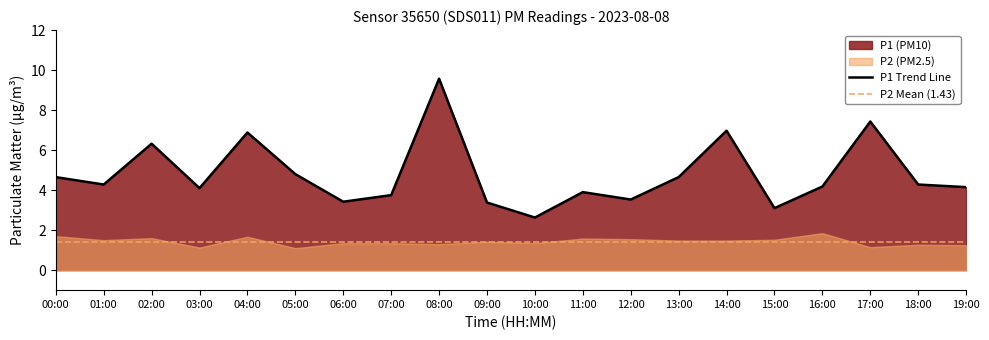

What is the smallest value displayed?

2.6